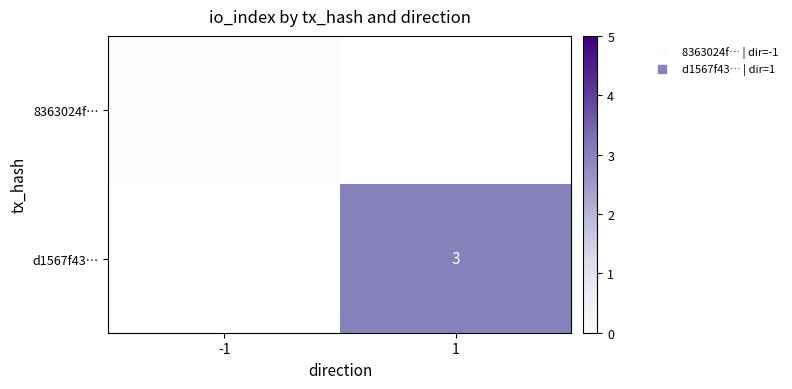

The value of d1567f43… at 1 is 3.0. True or false?

True